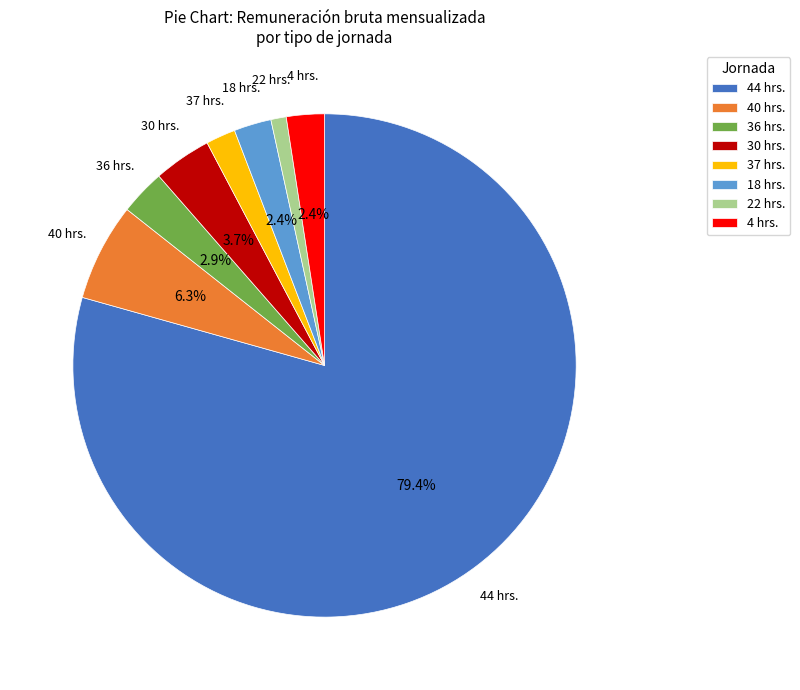

How many segments does this pie chart have?

8